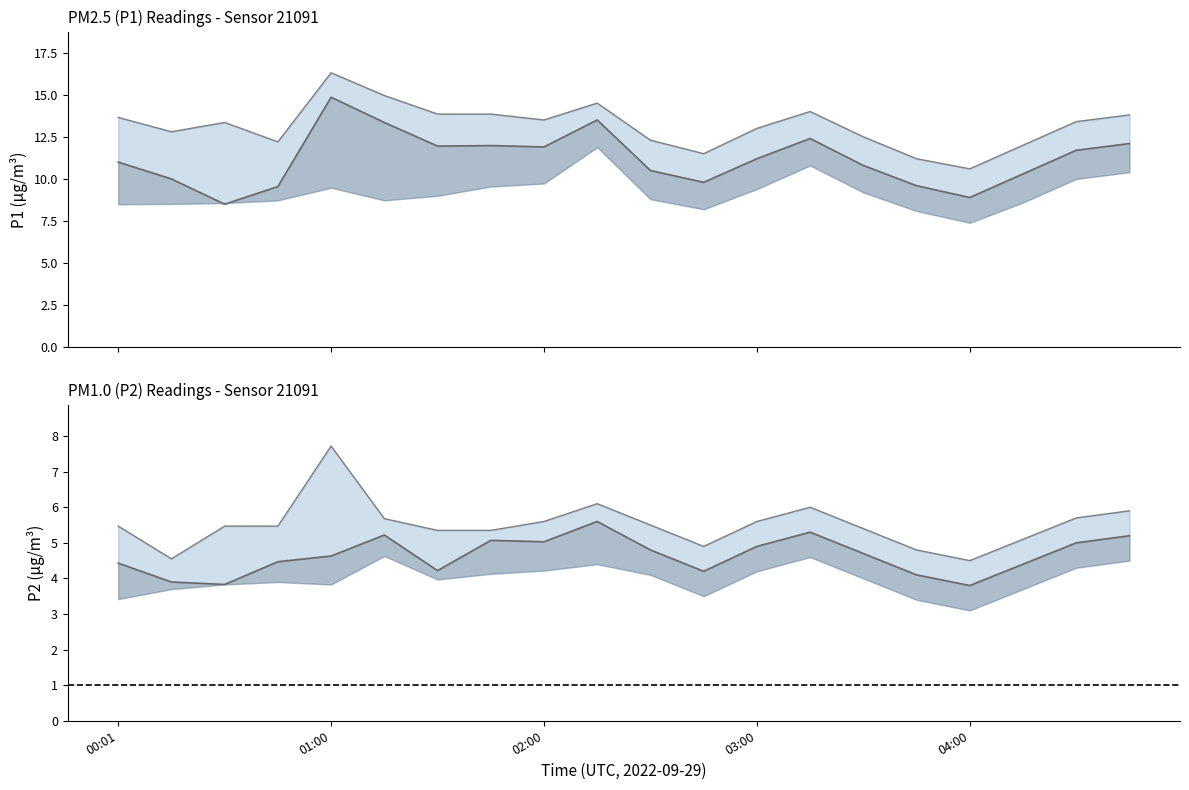

At how many categories does at least one series exceed 7?

20